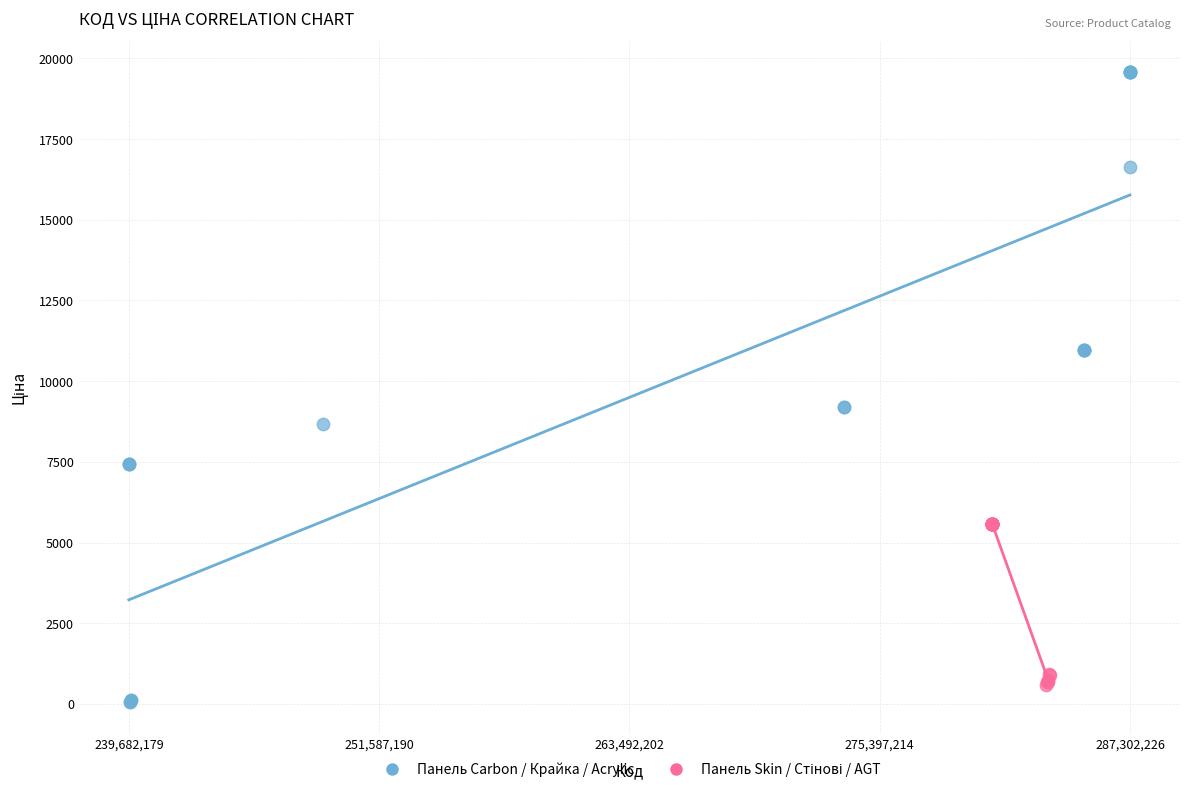

Which series reaches the maximum Y coordinate?

Панель Carbon / Крайка / Acrylic